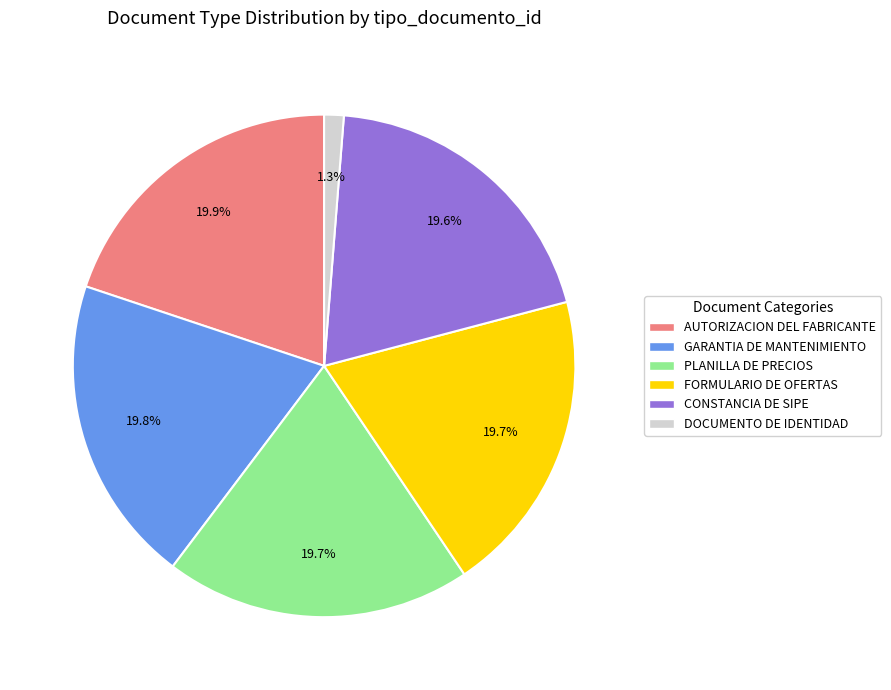

Combined, what portion of the pie is GARANTIA DE MANTENIMIENTO and DOCUMENTO DE IDENTIDAD?

21.1%